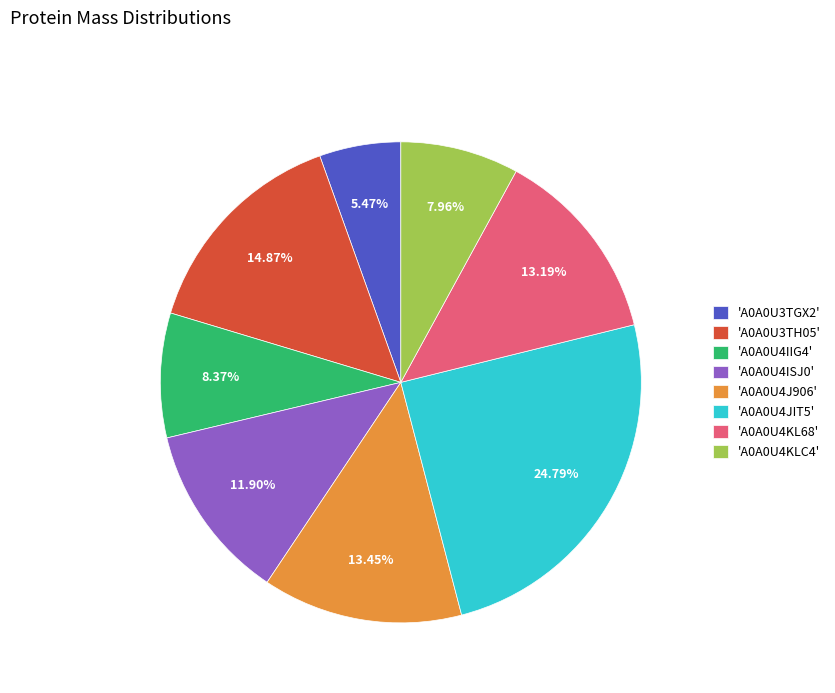

Between 'A0A0U4ISJ0' and 'A0A0U4KLC4', which is larger?

'A0A0U4ISJ0'